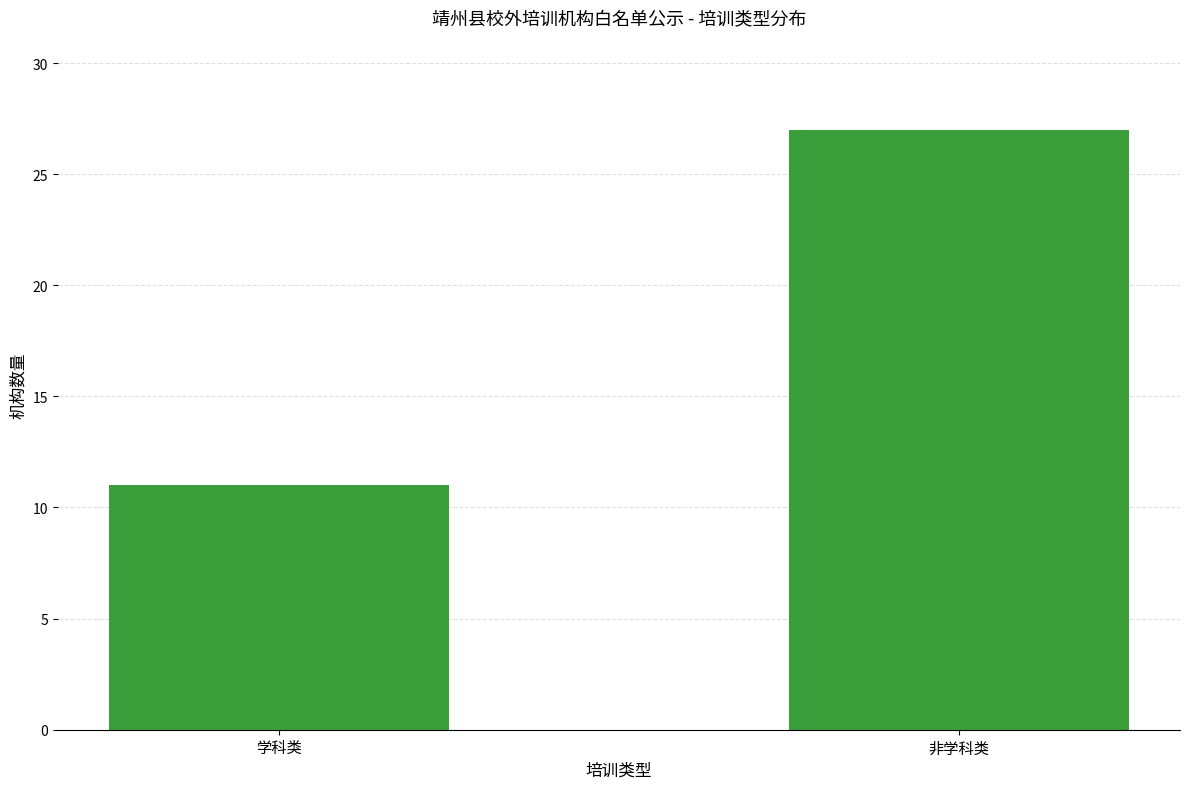

Which category has the lowest value across all series?

学科类